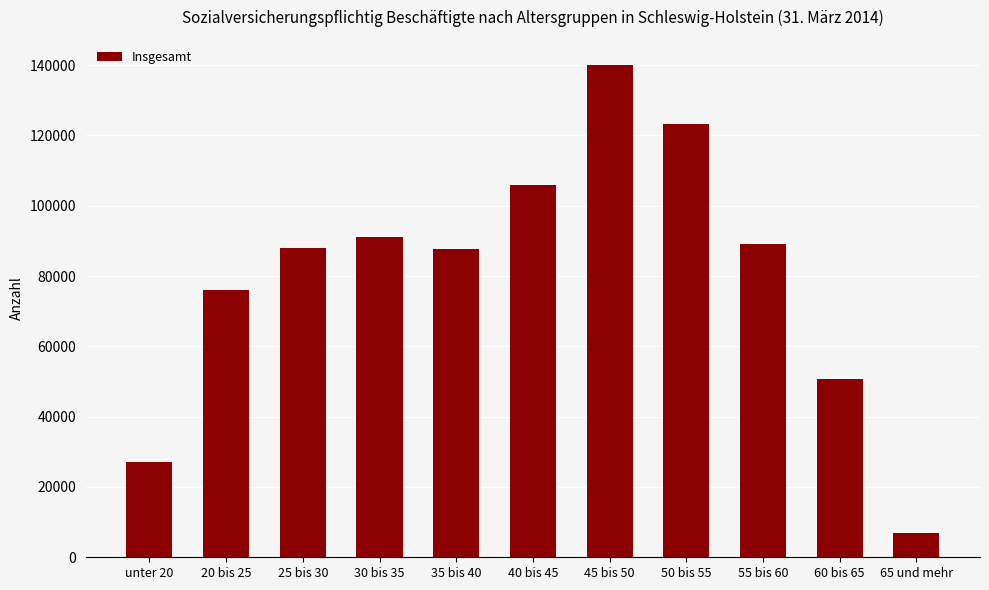

What is the label of the 1st bar from the left?

unter 20